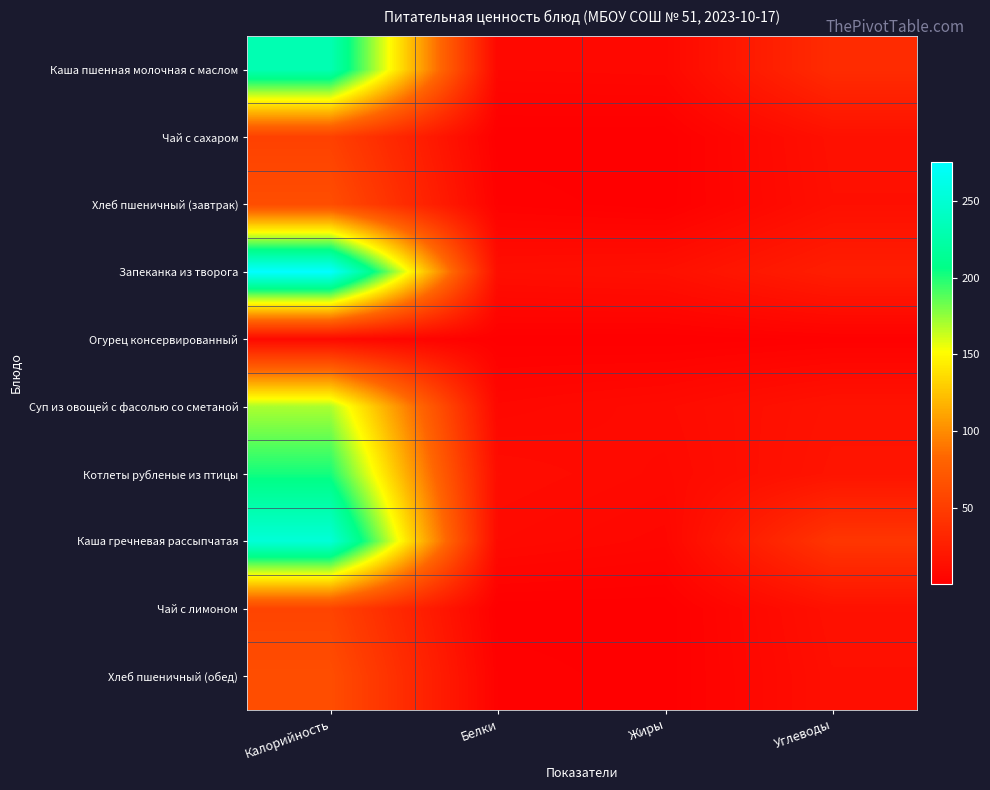

Which series has the widest spread of values?

Запеканка из творога